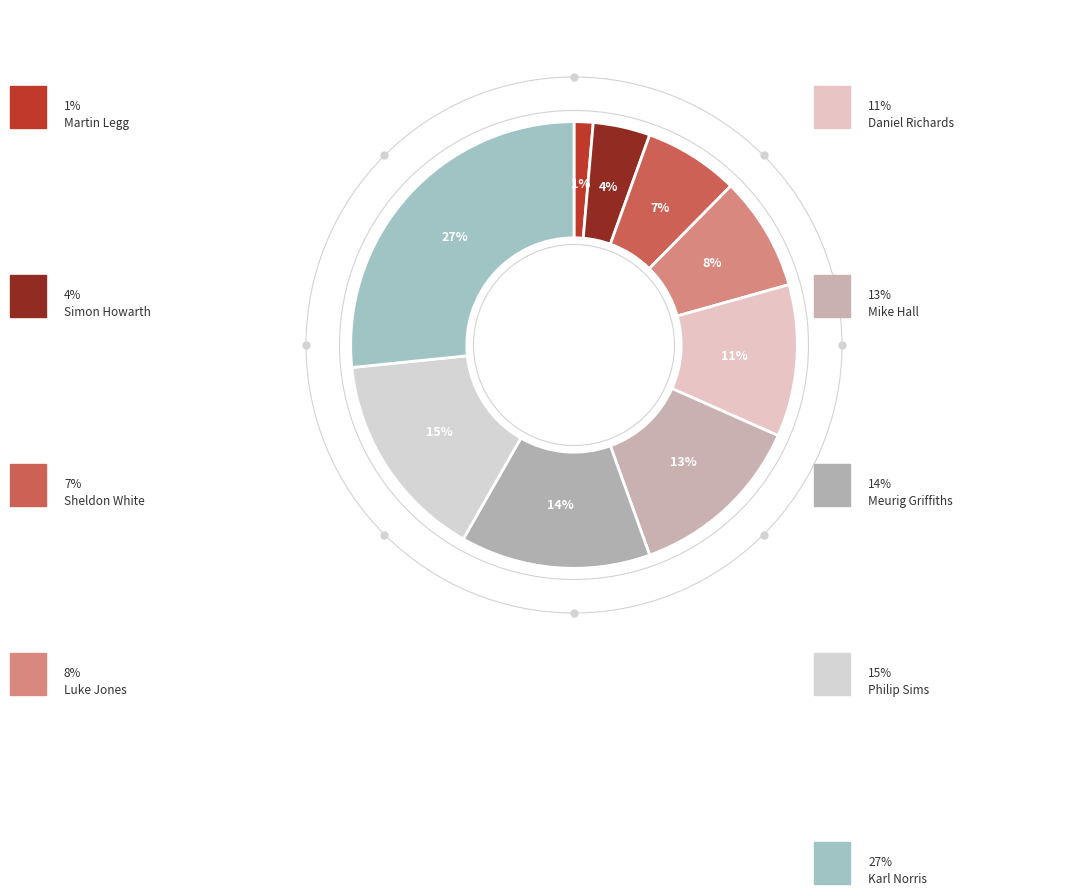

How many slices are in this pie chart?

9